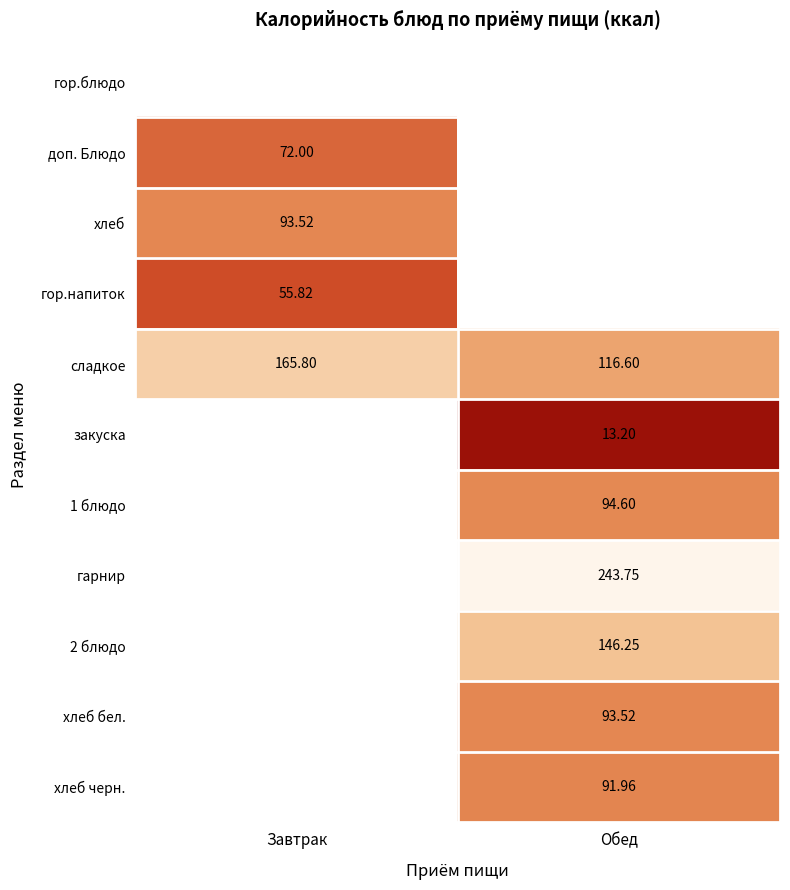

Is the value of сладкое at Завтрак greater than the value of закуска at Обед?

Yes